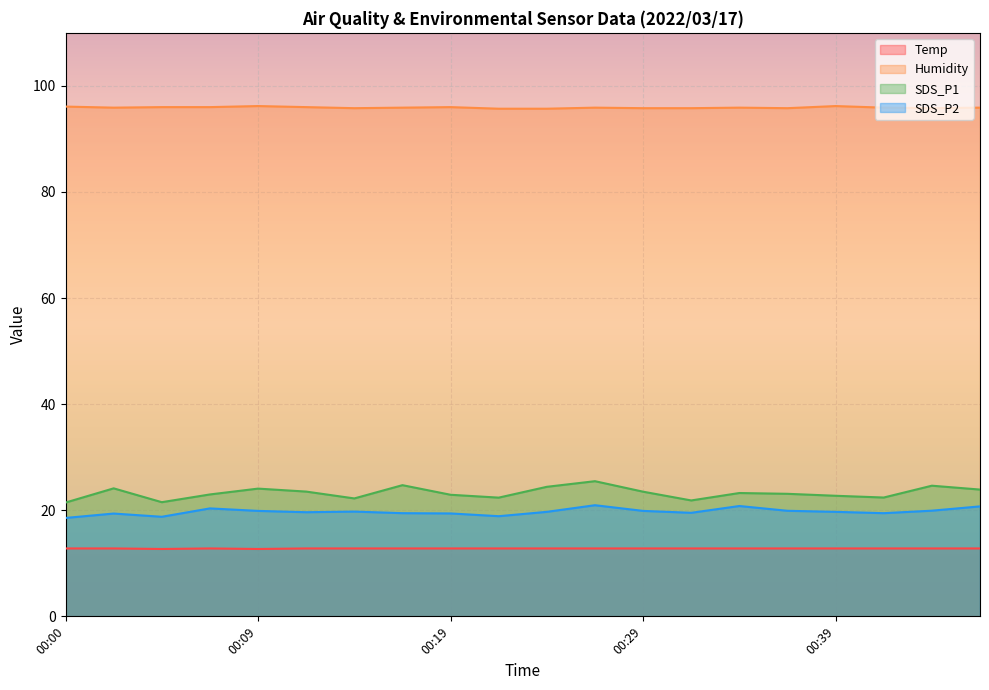

Reading left to right, list all the values displayed in this chart.

Temp: 12.8	12.8	12.7	12.8	12.7	12.8	12.8	12.8	12.8	12.8	12.8	12.8	12.8	12.8	12.8	12.8	12.8	12.8	12.8	12.8
Humidity: 96.1	95.9	96.0	96.0	96.2	96.0	95.8	95.9	96.0	95.7	95.7	95.9	95.8	95.8	95.9	95.8	96.2	95.9	95.8	95.9
SDS_P1: 21.4	24.1	21.5	23.0	24.1	23.5	22.2	24.7	22.9	22.4	24.4	25.5	23.5	21.9	23.2	23.1	22.7	22.4	24.6	23.9
SDS_P2: 18.6	19.4	18.8	20.4	19.9	19.6	19.8	19.4	19.4	18.9	19.7	20.9	19.9	19.5	20.8	19.9	19.7	19.4	19.9	20.7